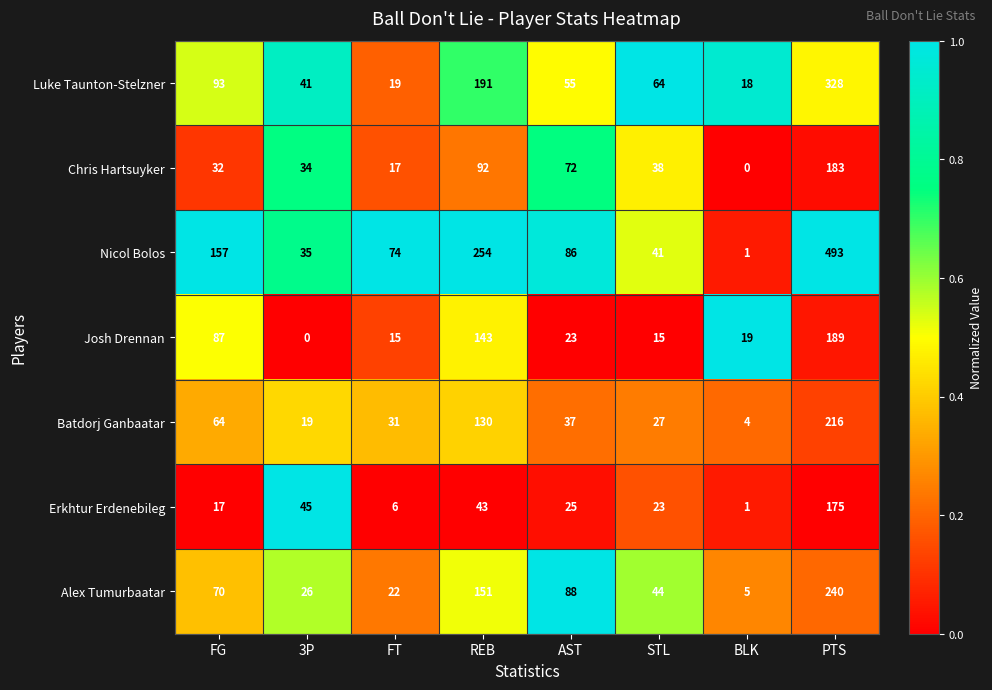

What is the sum of all Josh Drennan values?

491